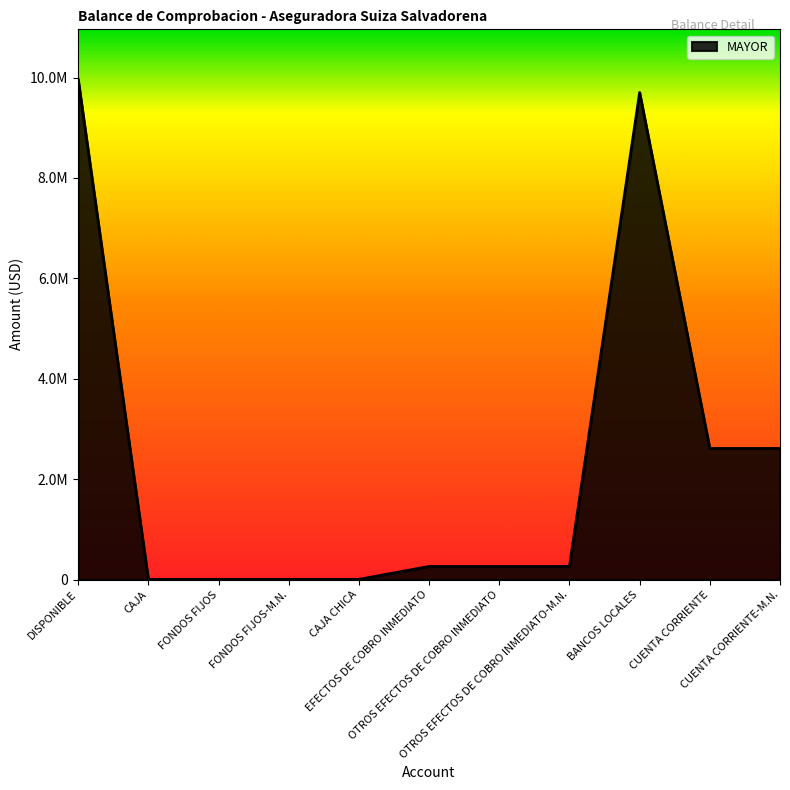

How many data points are less than 259709?

4